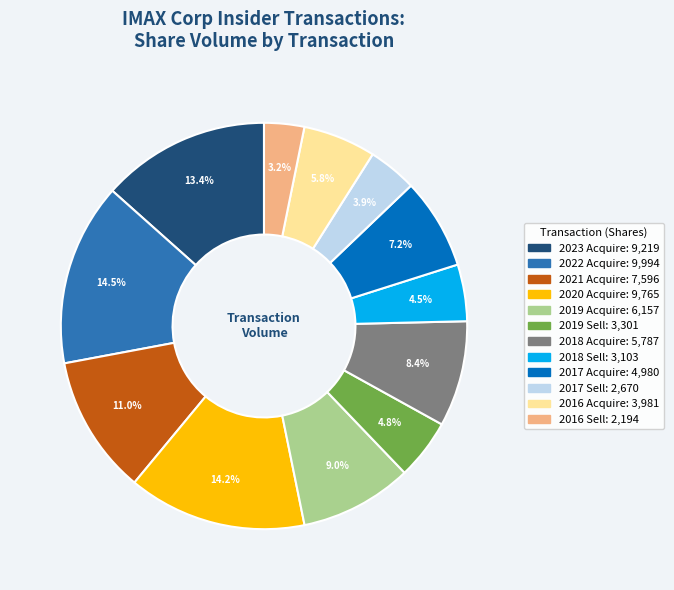

Is there any slice that represents more than half of the pie?

No